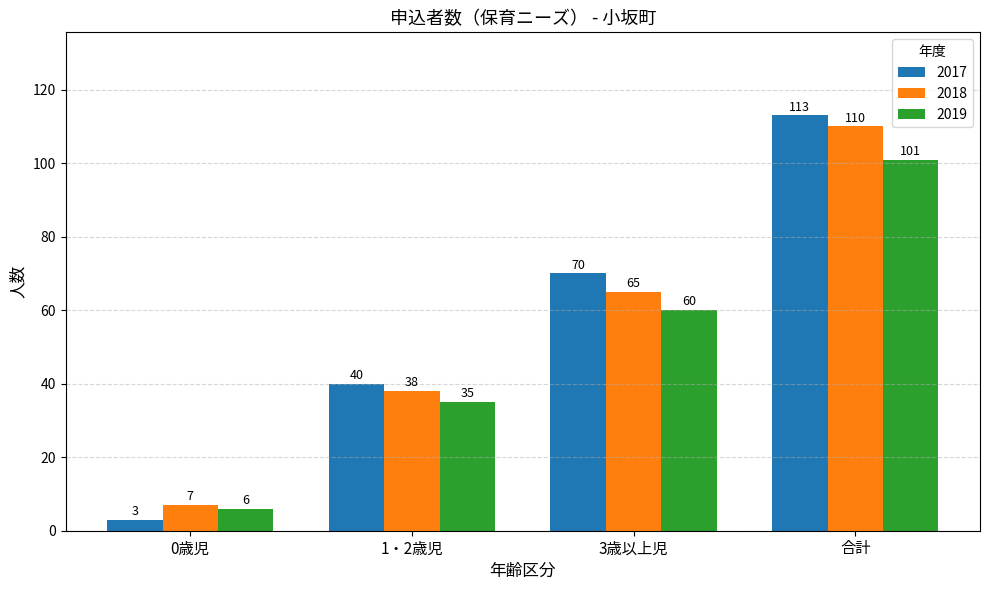

What is the difference between the 2019 values at 1・2歳児 and 合計?

66